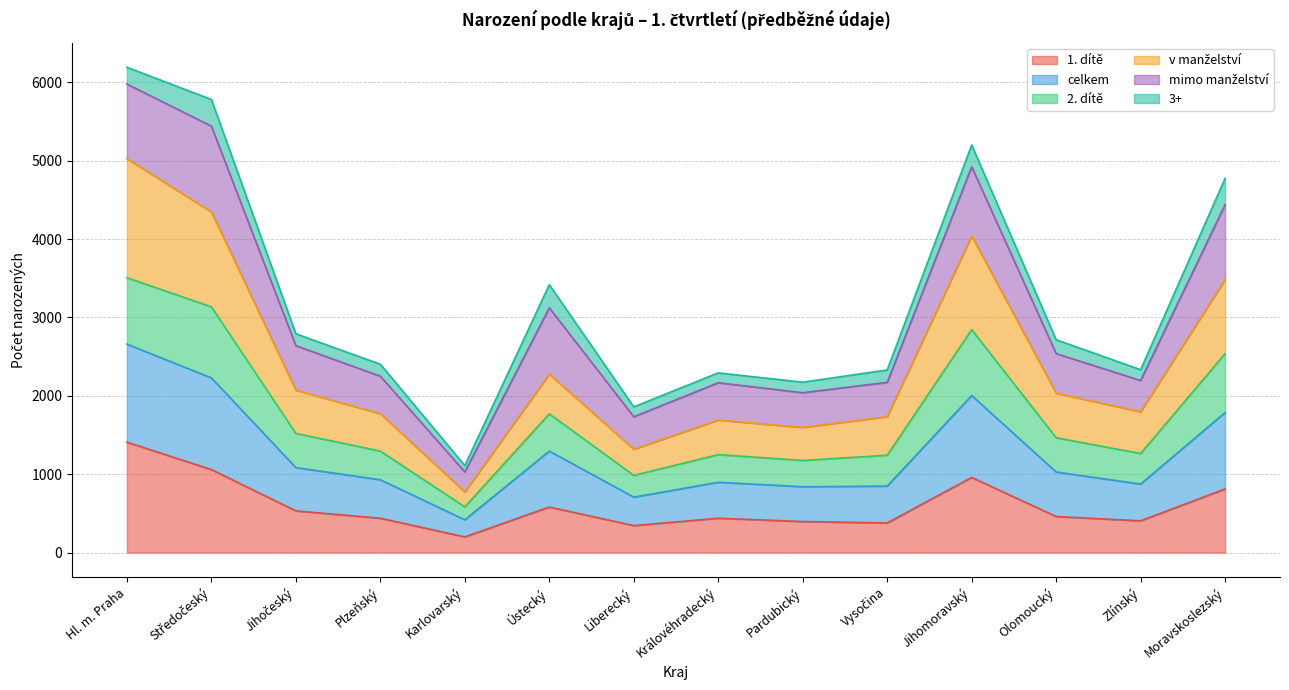

The value of 1. dítě at Jihočeský is 710. True or false?

False